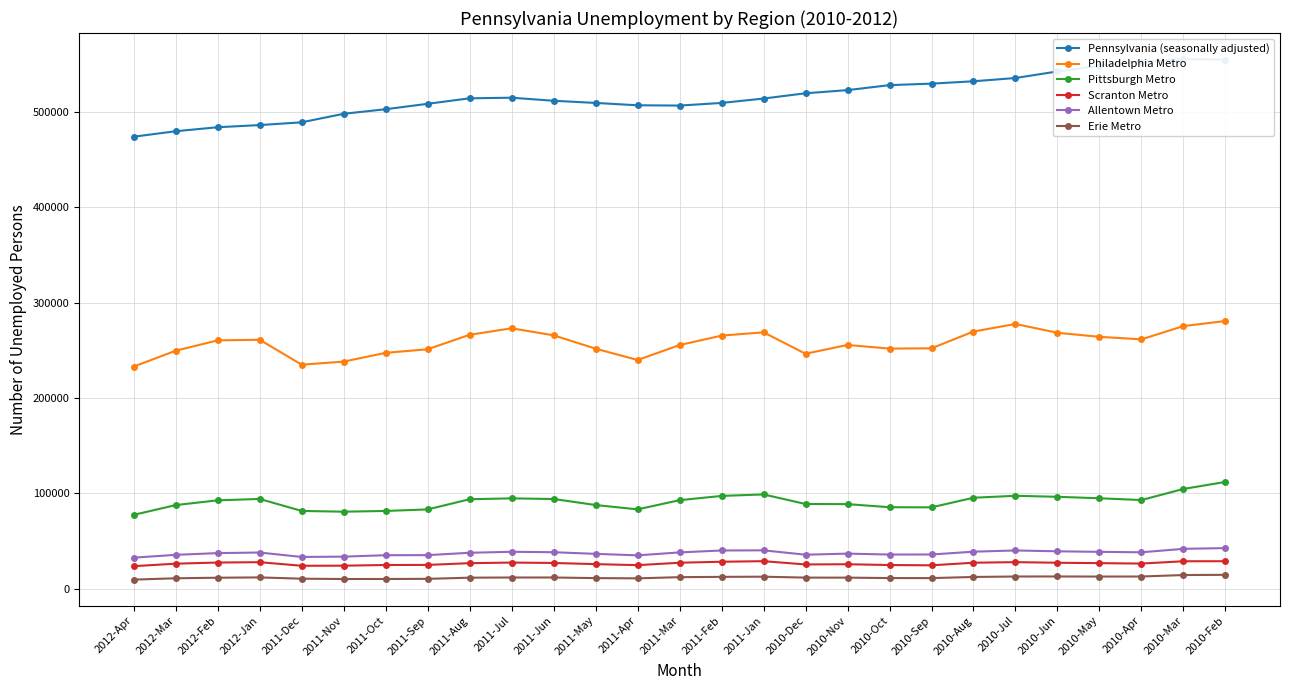

What is the smallest value displayed?

9525